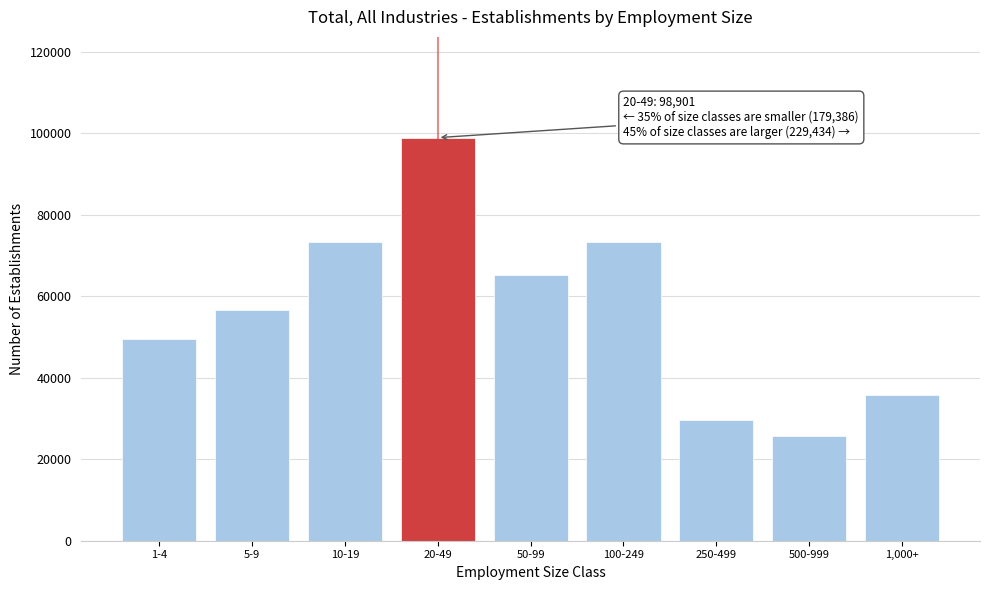

Which has a higher value, 1,000+ or 100-249?

100-249